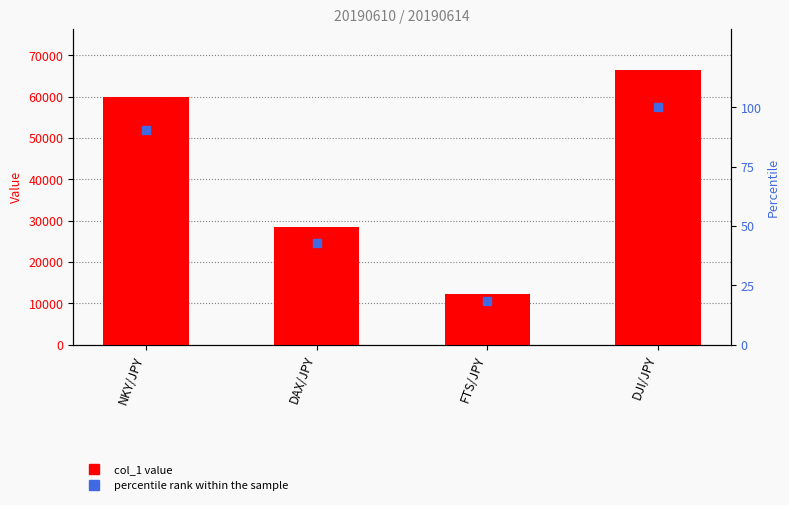

Which series changed the most between NKY/JPY and FTS/JPY?

col_1